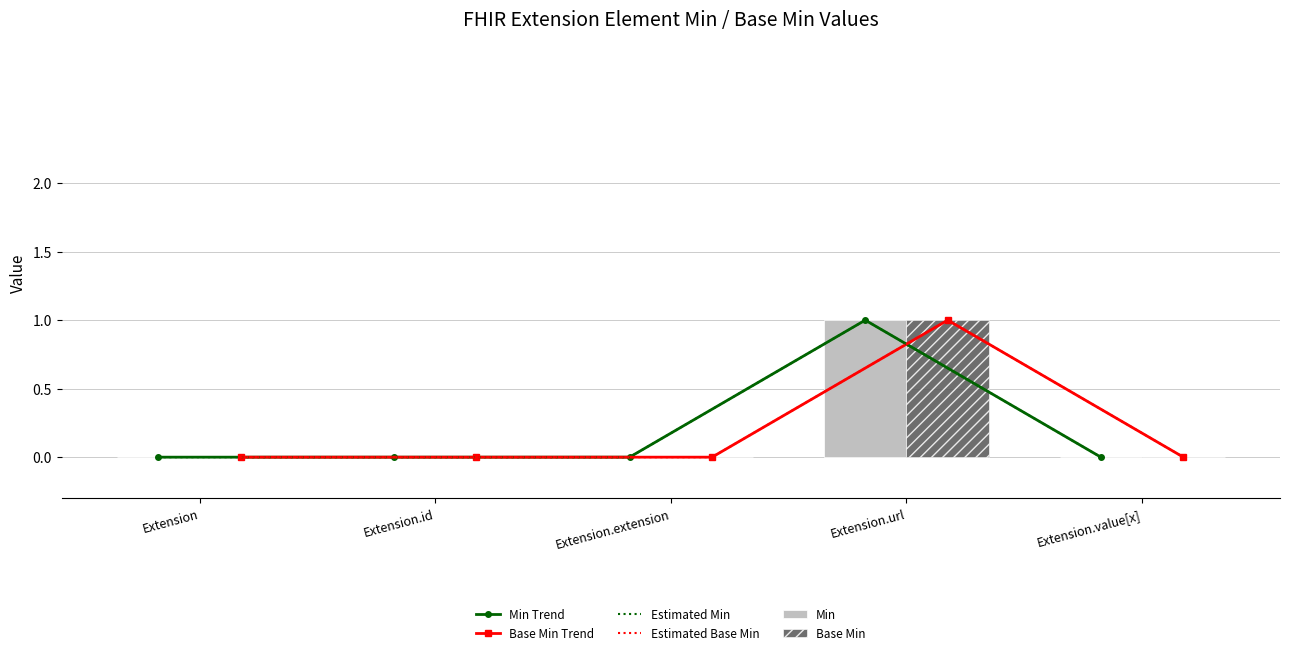

What position from the left is Extension.extension?

3